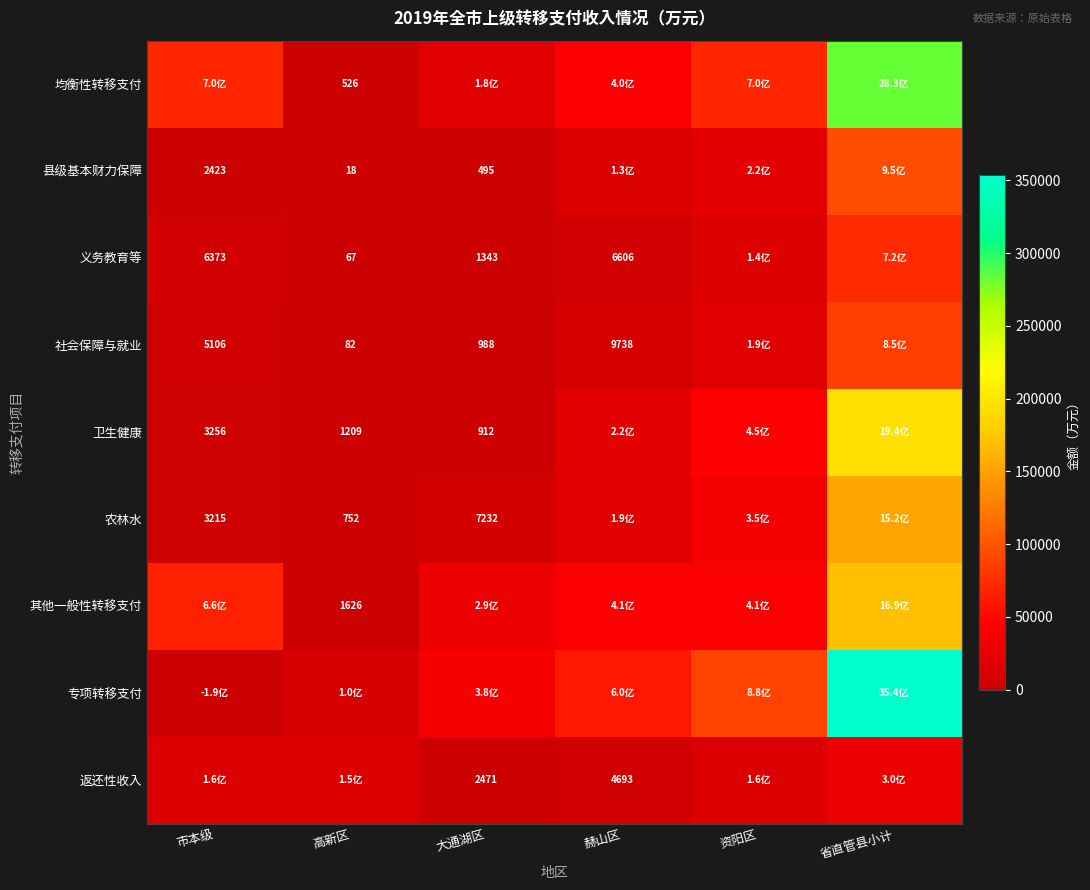

The 卫生健康 series shows 1209 at 高新区. True or false?

True